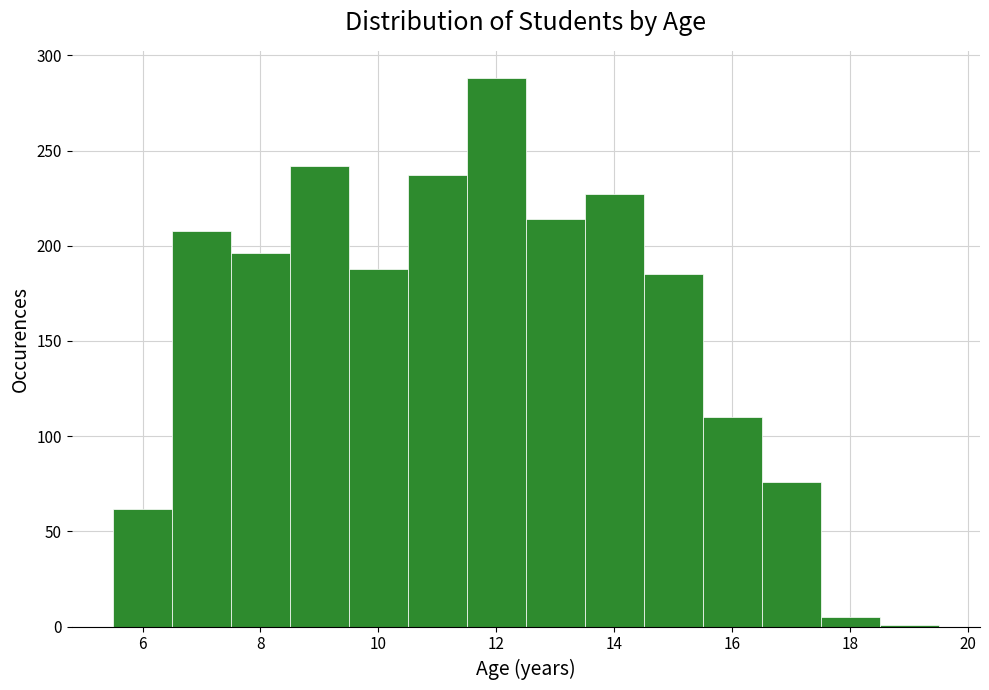

Reading left to right, list every bar in this chart as the range it spans on the x-axis followed by its height. Neither the bar edges nor the heights are printed on the chart, so give them approximately, as read against the axes.

5.5 to 6.5: 60
6.5 to 7.5: 210
7.5 to 8.5: 195
8.5 to 9.5: 240
9.5 to 10.5: 190
10.5 to 11.5: 235
11.5 to 12.5: 290
12.5 to 13.5: 215
13.5 to 14.5: 225
14.5 to 15.5: 185
15.5 to 16.5: 110
16.5 to 17.5: 75
17.5 to 18.5: 5
18.5 to 19.5: under 5